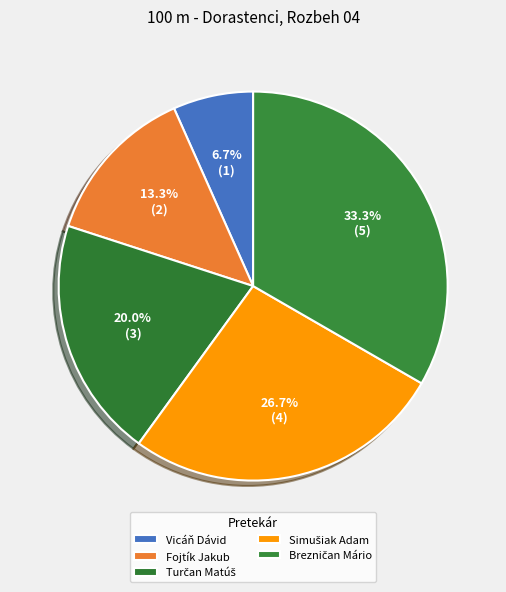

Approximately how many times larger is the value at Vicáň Dávid compared to Simušiak Adam?

0.2